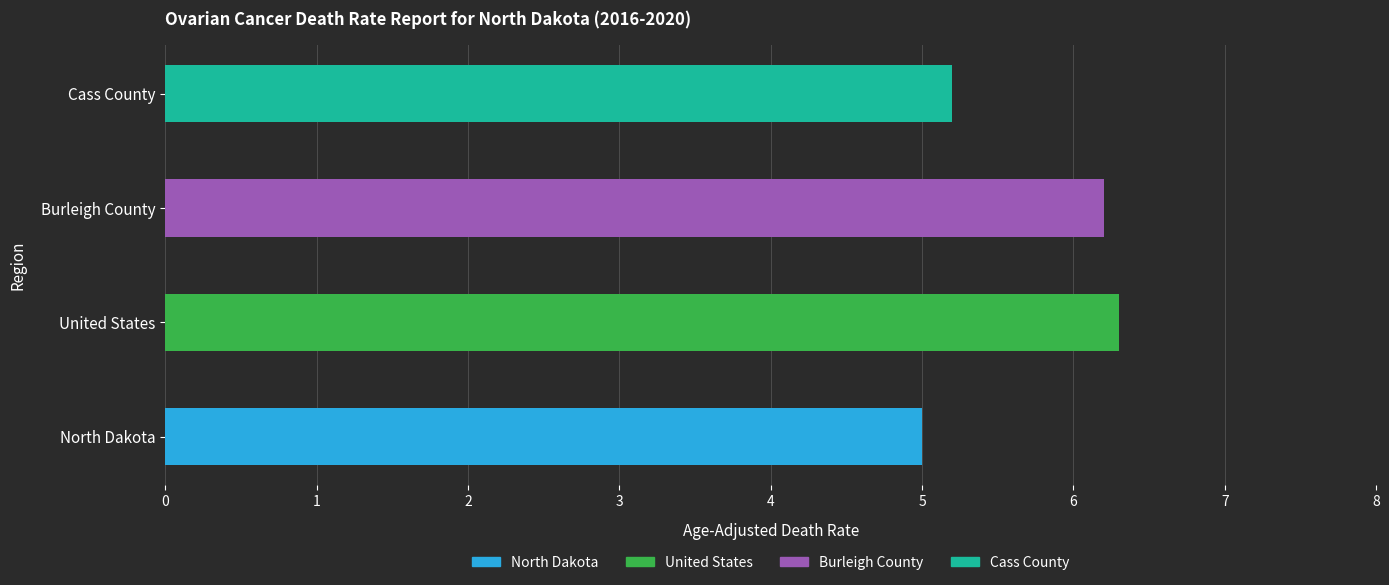

What is the change in value from North Dakota to Cass County?

+0.2